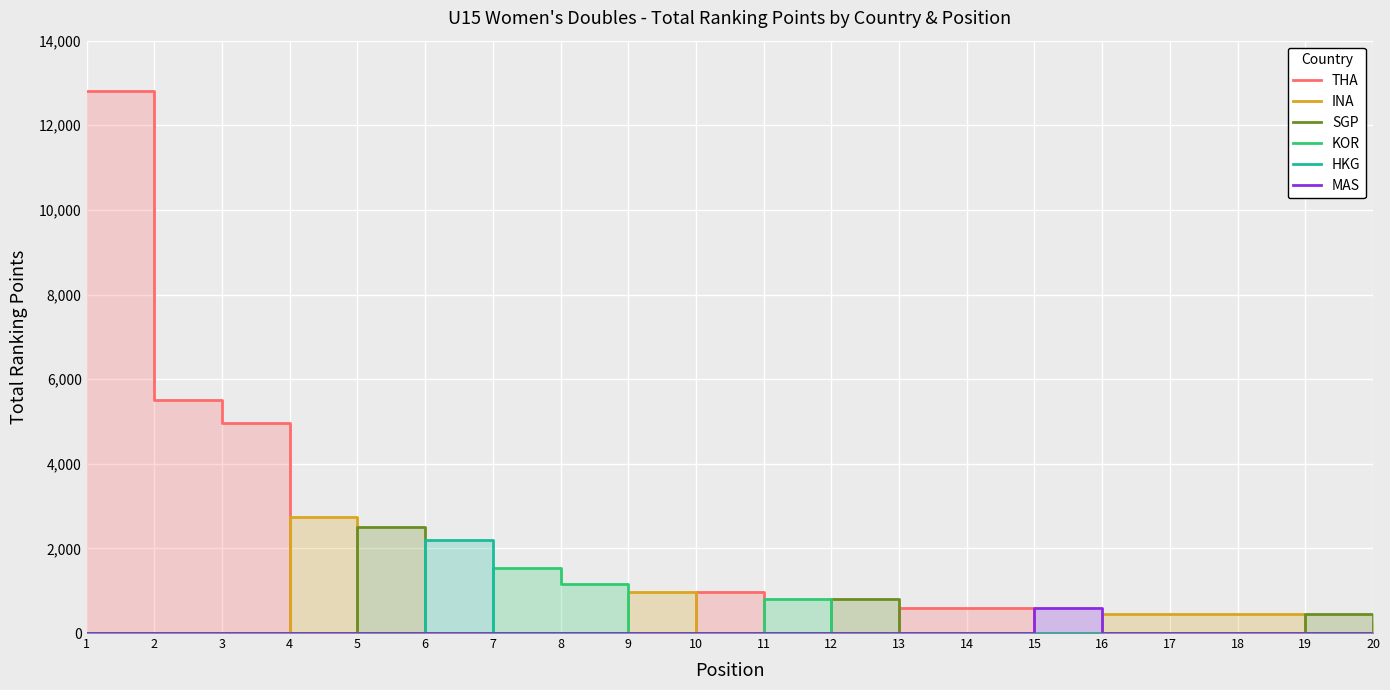

What is the highest value of the THA series?

12800